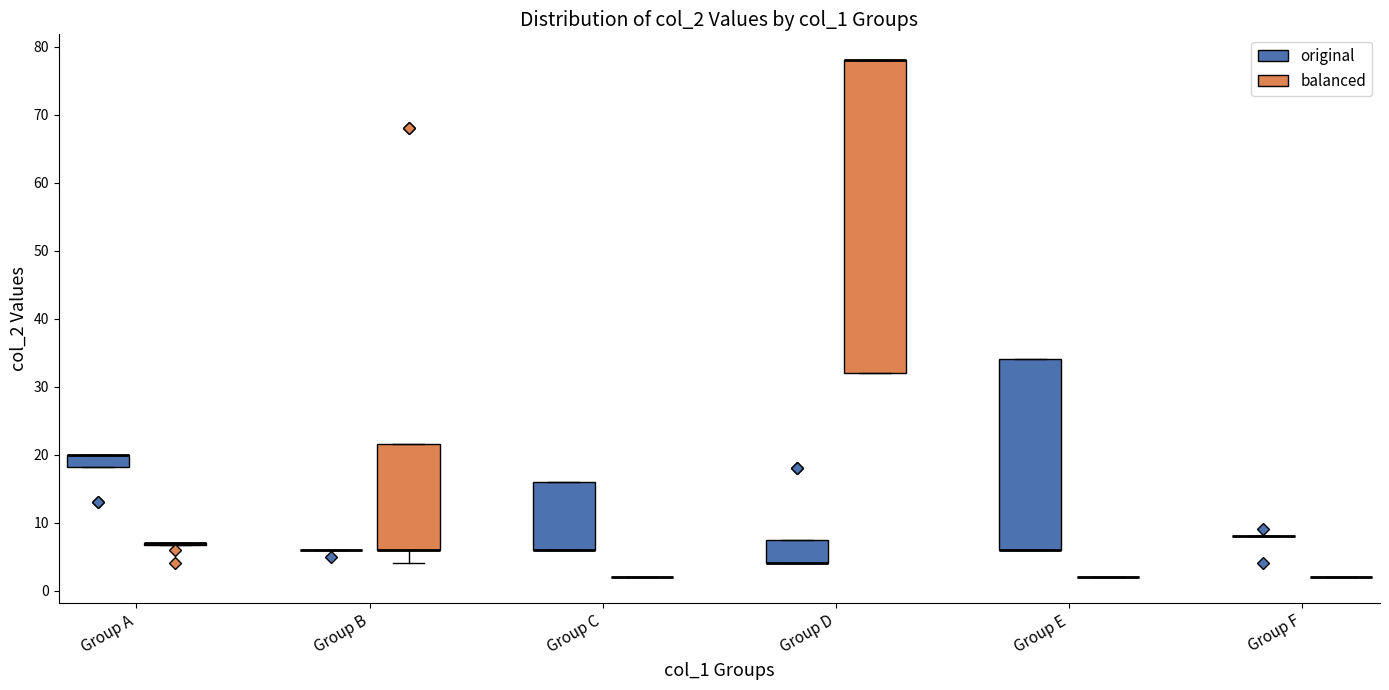

Comparing the boxes themselves (not the whiskers), which one is the tallest?

Group D (balanced)